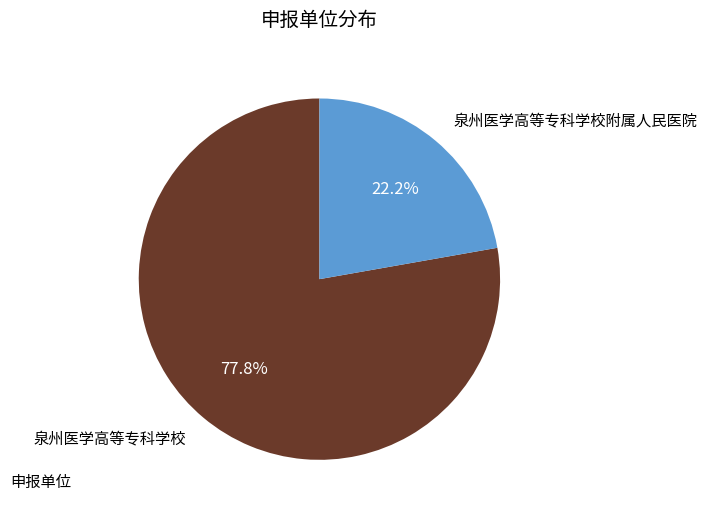

To the nearest percent, what portion does 泉州医学高等专科学校 represent?

78%